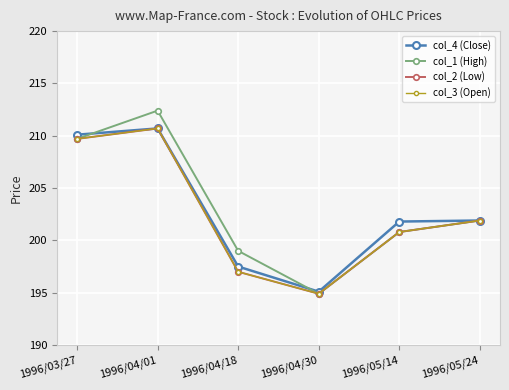

What position from the right is 1996/03/27?

6